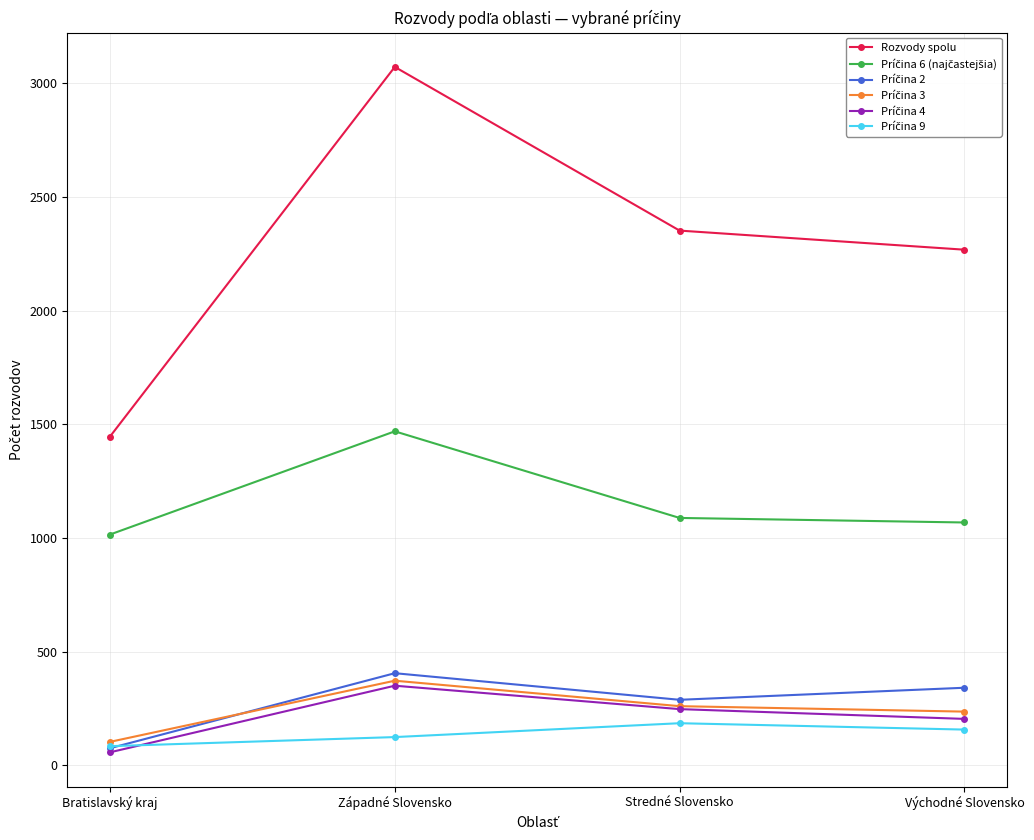

How many data points does each series have?

4